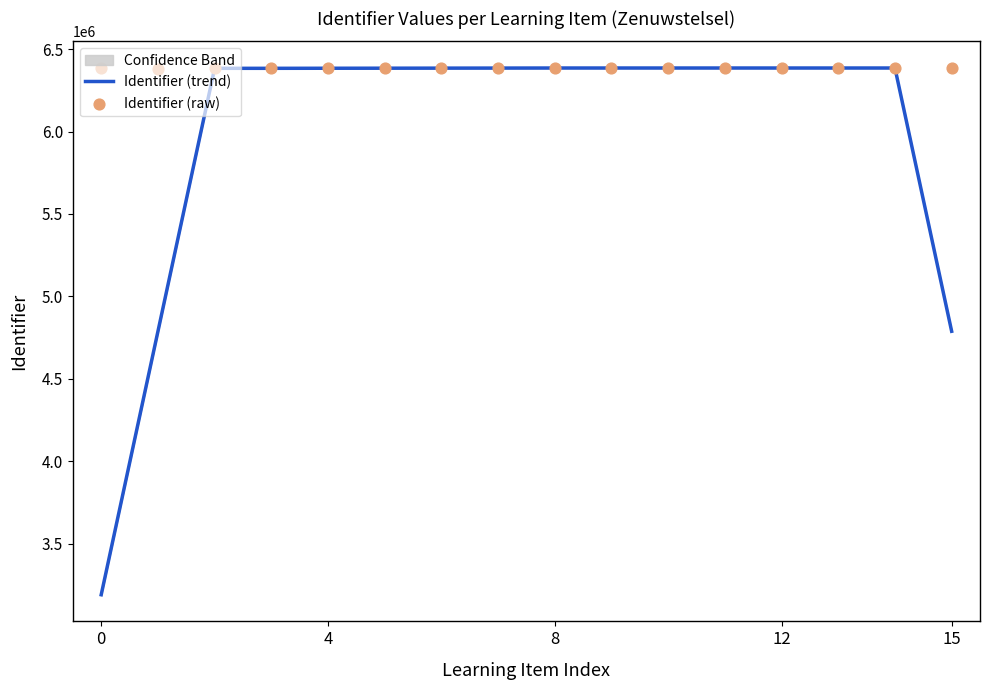

At which category is the sum across all series the highest?

10